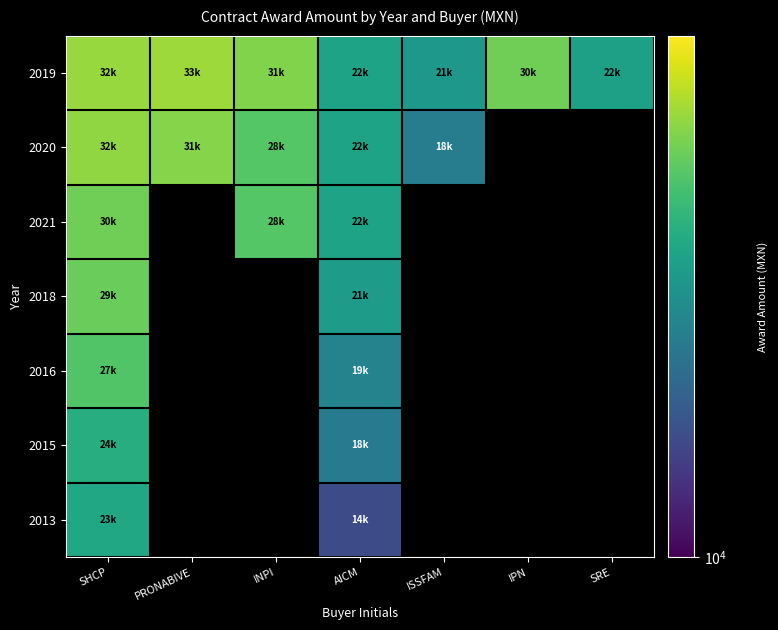

How many series are shown in this chart?

7